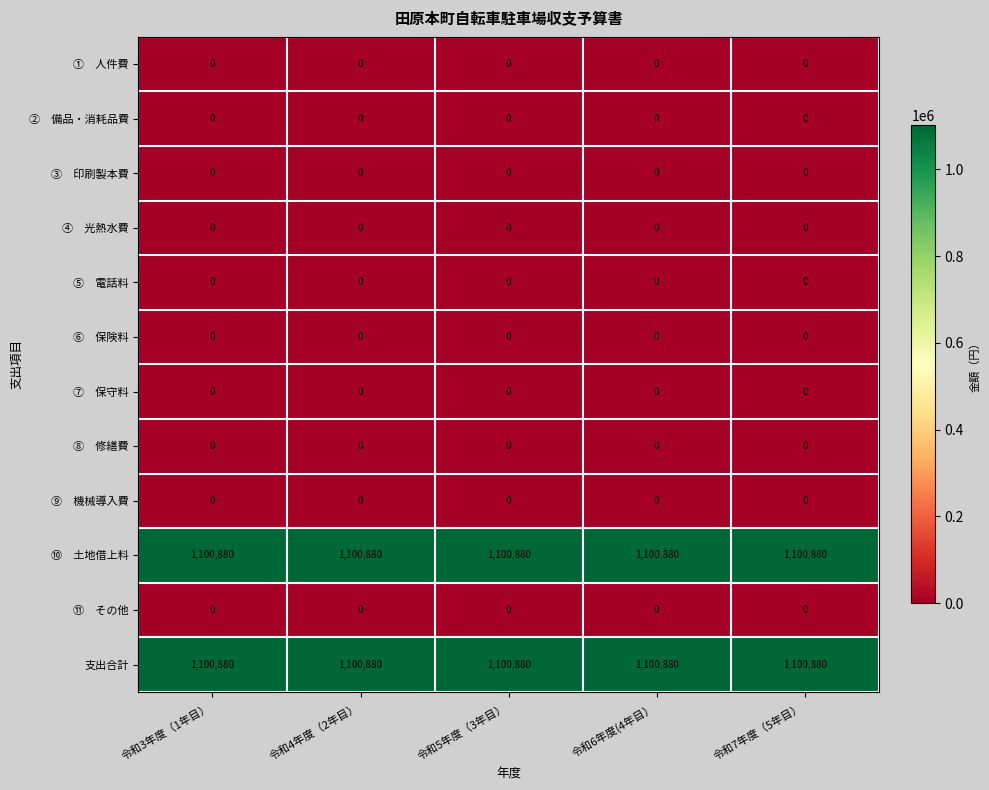

What is the spread (max minus min) of values at 令和4年度（2年目）?

1100880